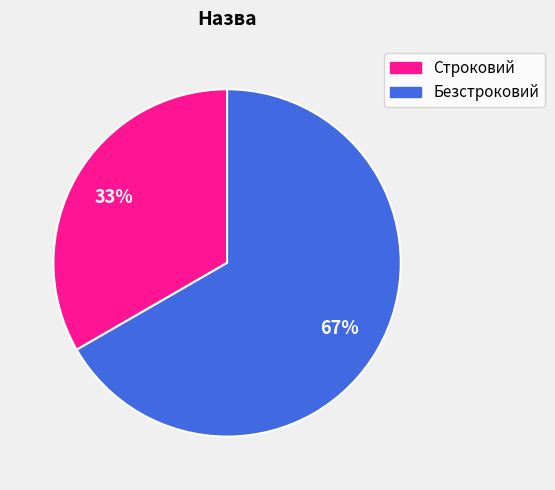

Combined, do Строковий and Безстроковий account for over 50%?

Yes